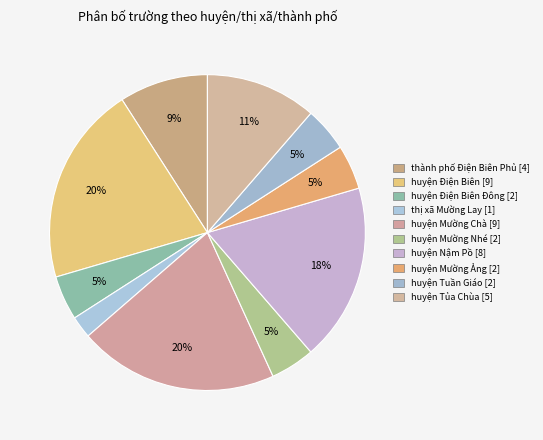

How many slices are in this pie chart?

10